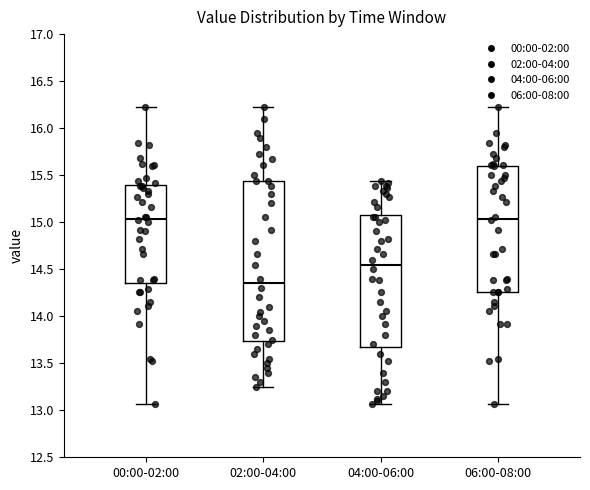

Reading left to right, read every box against the y-axis: the position of its median line, the range the box covers, and the ends of its whiskers. The values are not printed on the chart, so give them approximately, as read against the axis.

00:00-02:00: median 15.05, box 14.35 to 15.40, whiskers 13.05 to 16.25
02:00-04:00: median 14.35, box 13.75 to 15.45, whiskers 13.25 to 16.25
04:00-06:00: median 14.55, box 13.70 to 15.10, whiskers 13.05 to 15.45
06:00-08:00: median 15.05, box 14.25 to 15.60, whiskers 13.05 to 16.25